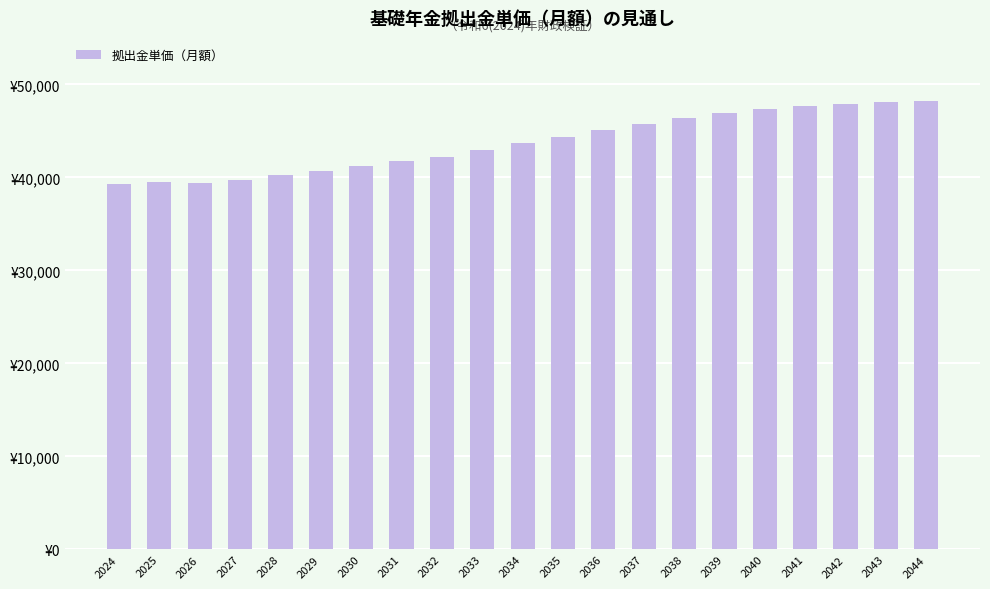

Are the bars horizontal?

No